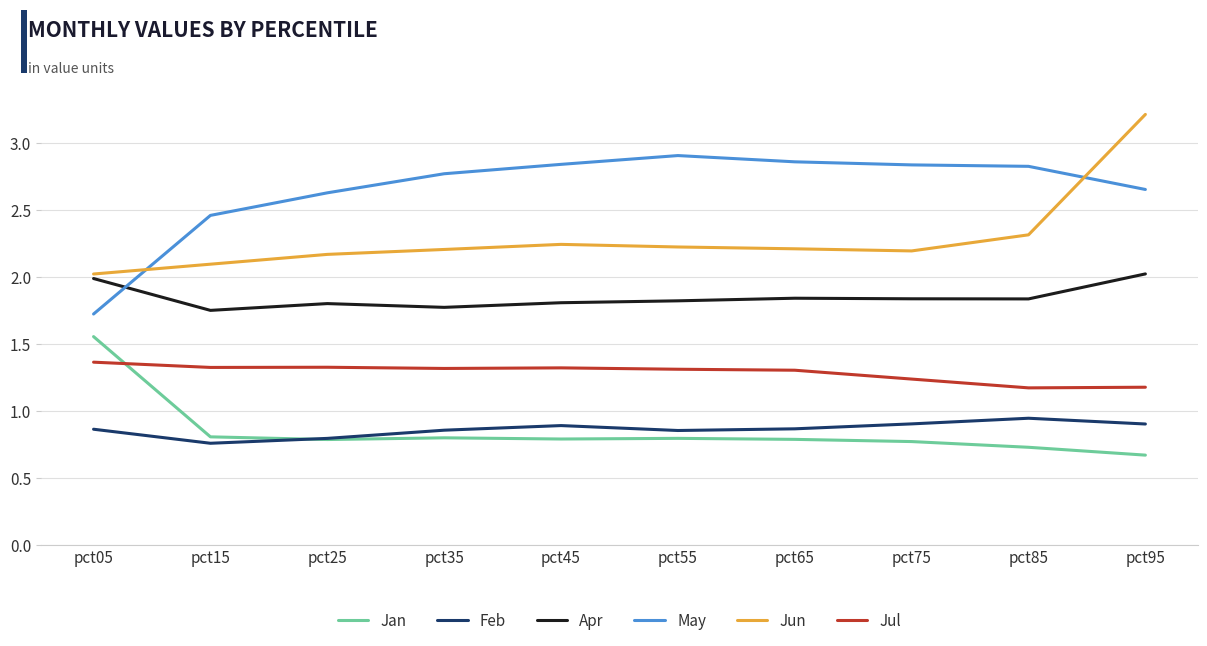

At which category is the sum across all series the highest?

pct95